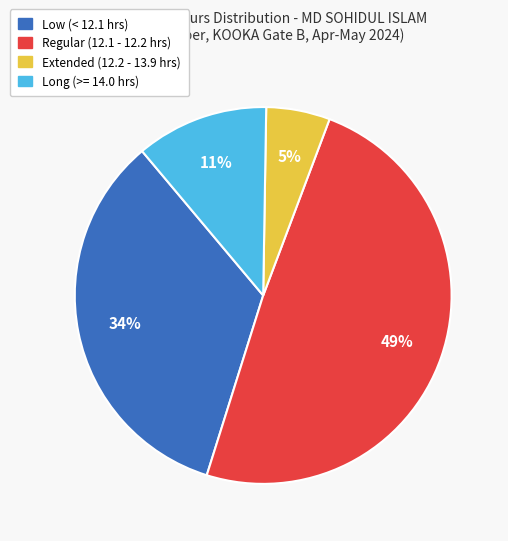

Is there any slice that represents more than half of the pie?

No